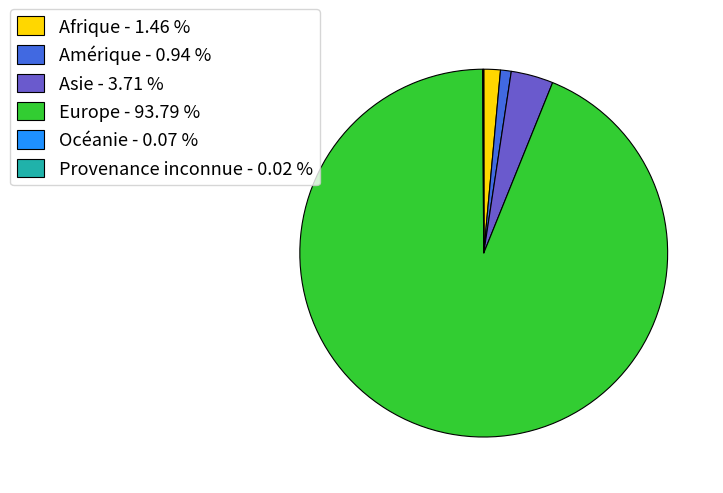

True or false: Europe accounts for 99% of the total.

False